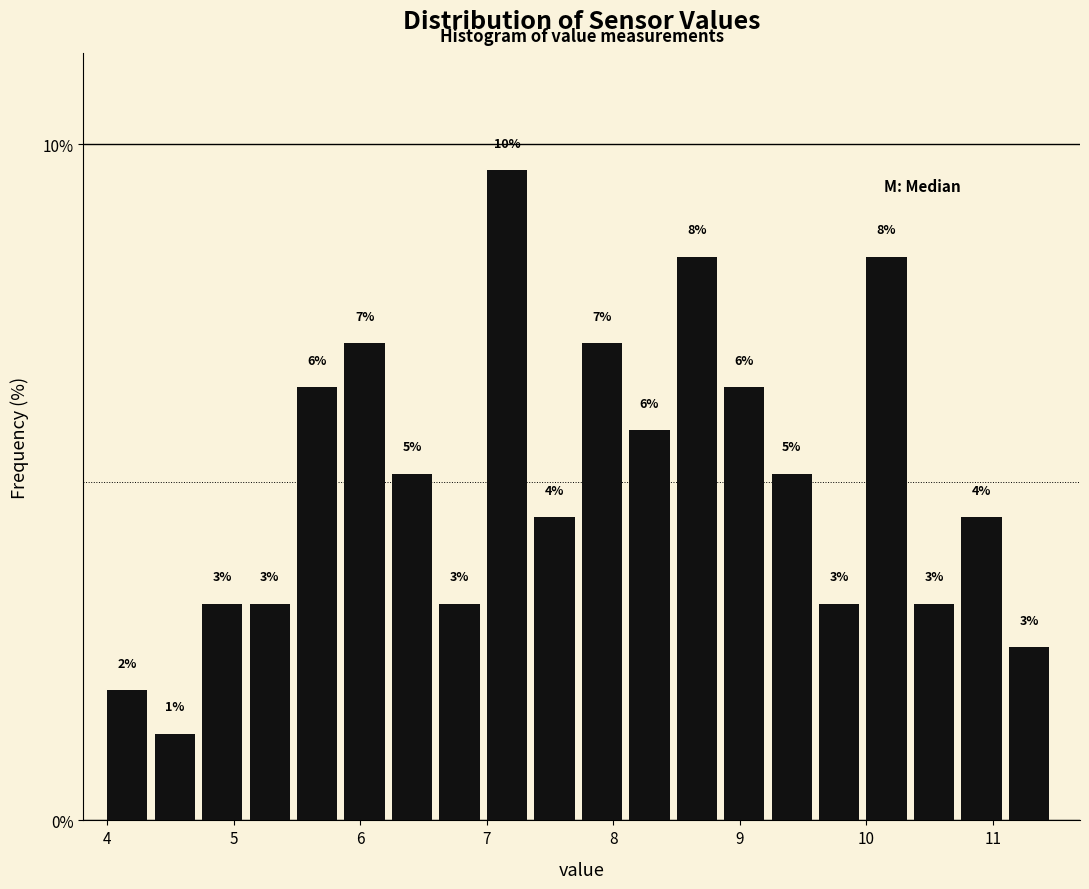

Read against the x-axis, roughly where is the centre of the tallest bar?

7.2